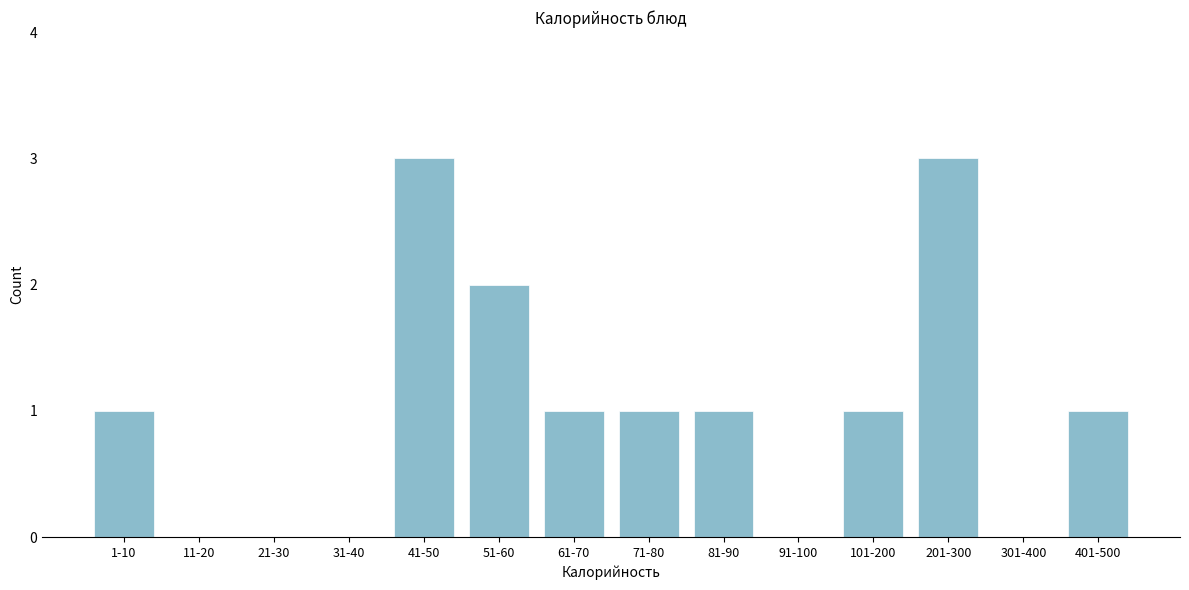

Reading right to left, list all the values displayed in this chart.

401-500=1	301-400=0	201-300=3	101-200=1	91-100=0	81-90=1	71-80=1	61-70=1	51-60=2	41-50=3	31-40=0	21-30=0	11-20=0	1-10=1